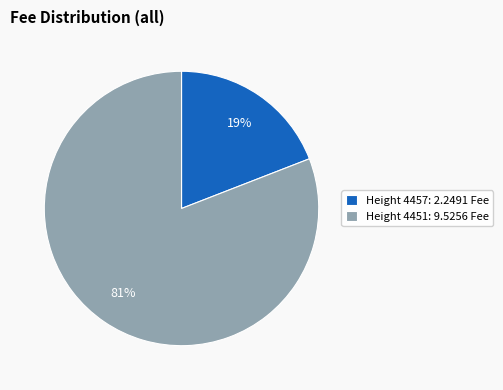

To the nearest percent, what is the average slice percentage?

50%